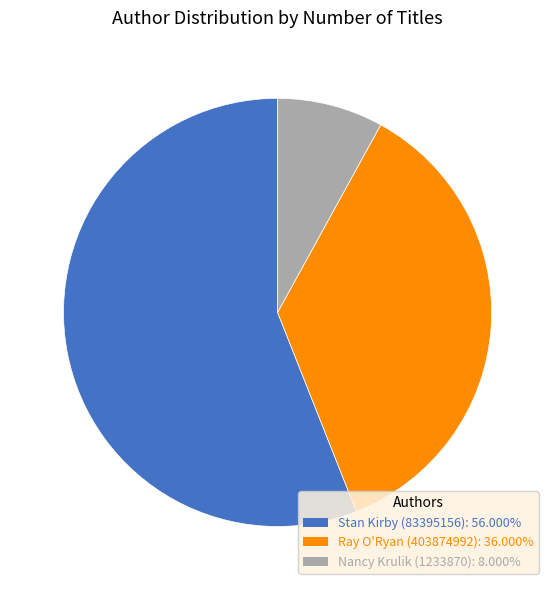

How many slices are in this pie chart?

3